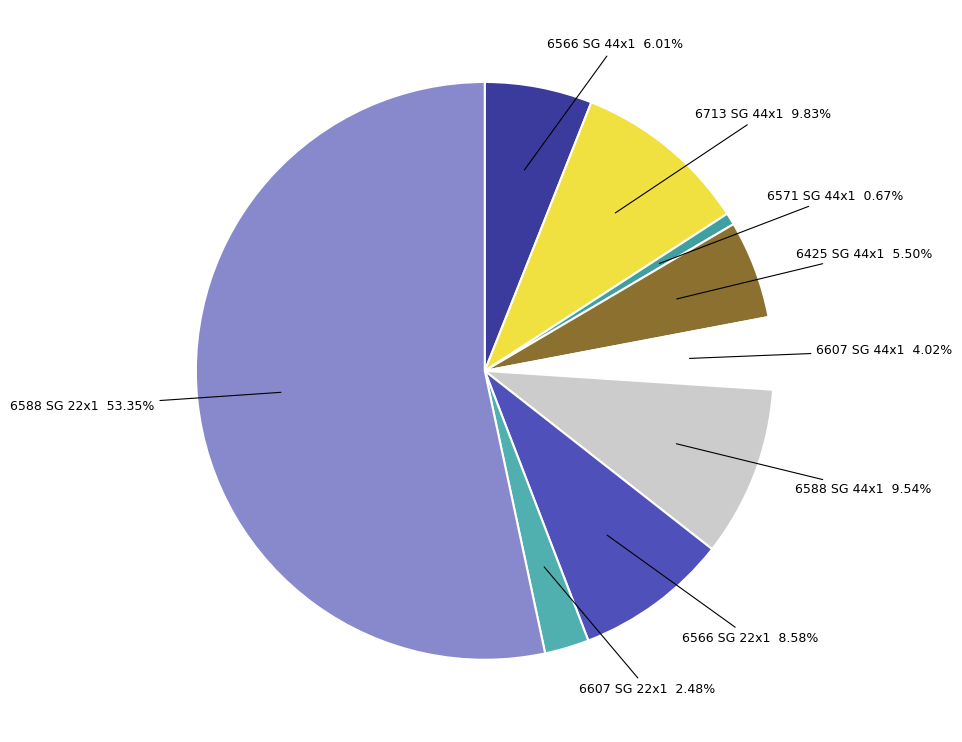

How many segments does this pie chart have?

9